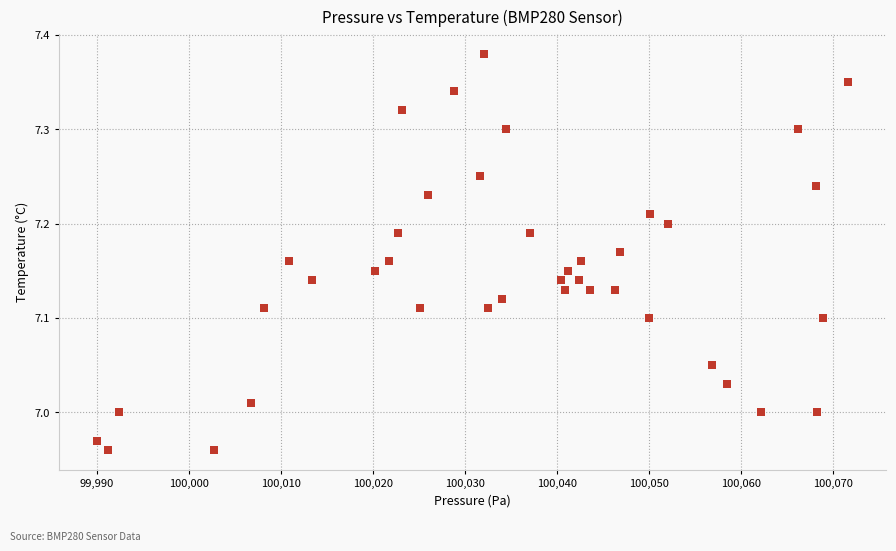

What is the range of Y values (max minus min)?

0.4